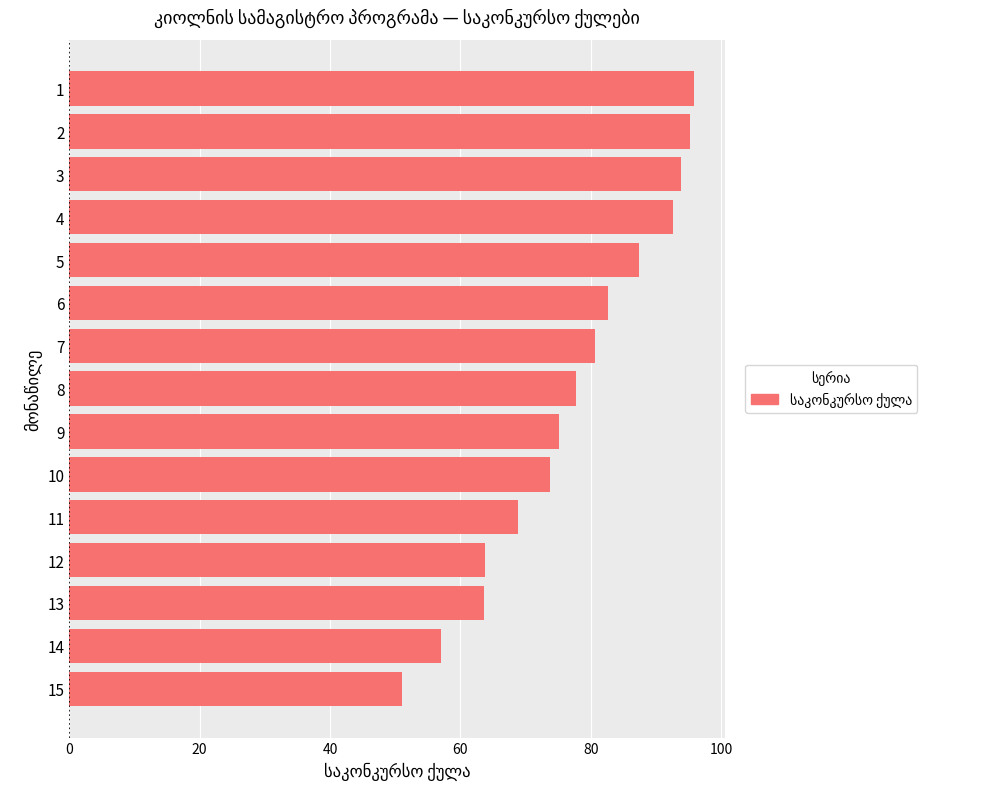

What is the approximate value at 14?

57.0